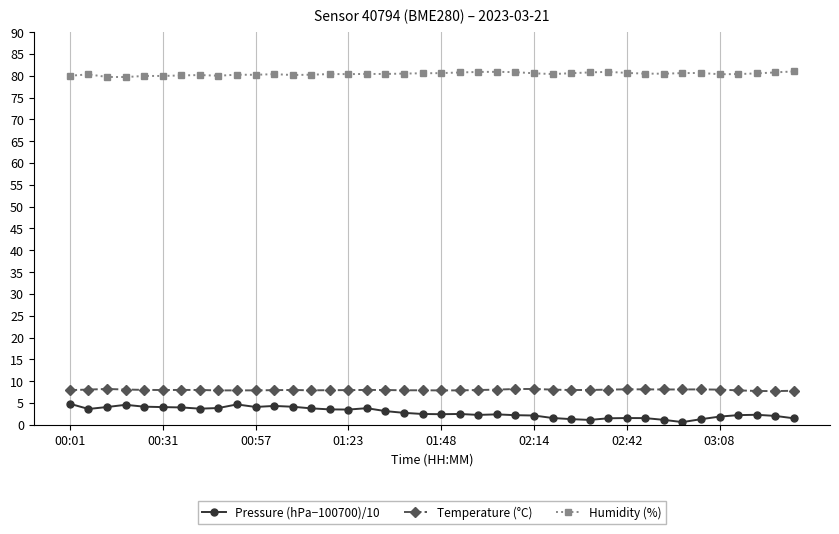

What is the difference between the maximum and minimum values in the Pressure (hPa−100700)/10 series?

4.2